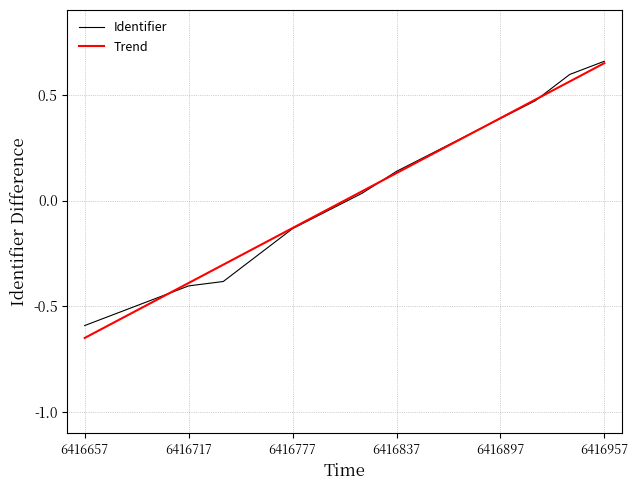

Which series has the widest spread of values?

Trend